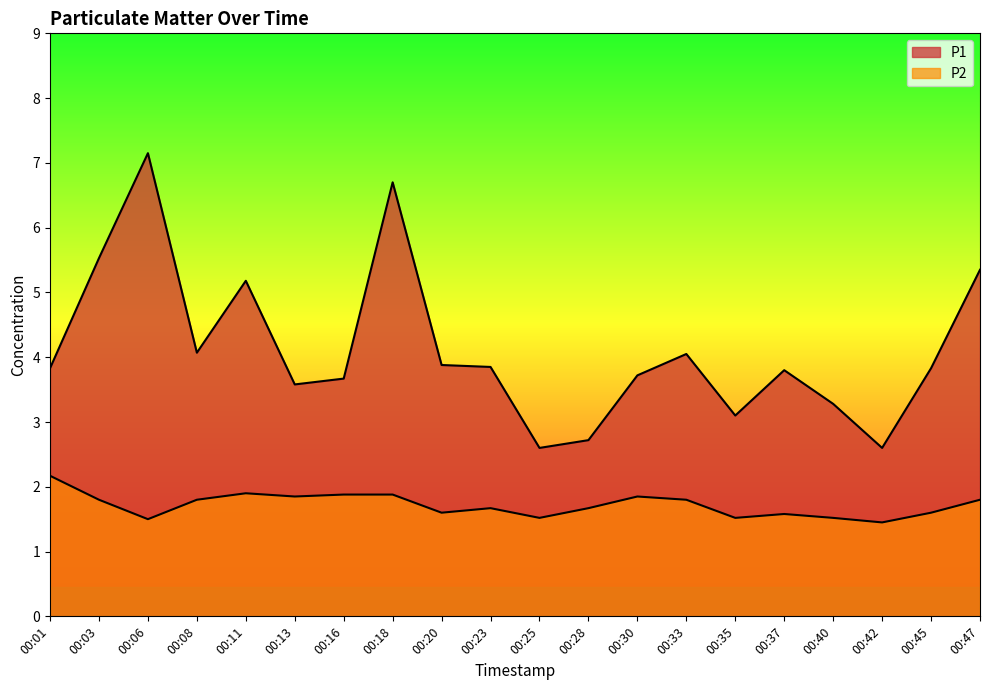

At 00:20, list the series in order from largest to smallest.

P1, P2